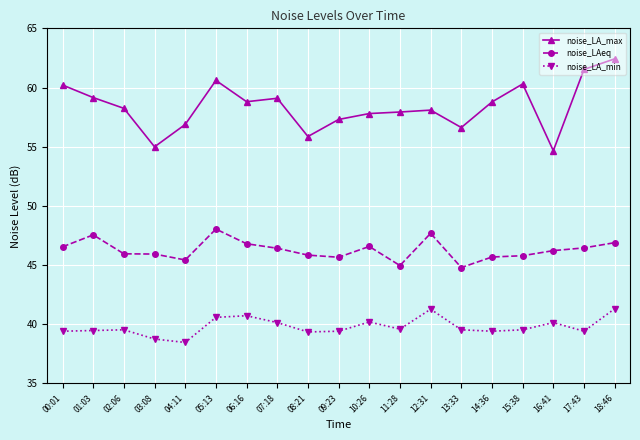

The noise_LA_min series shows 39.5 at 02:06. True or false?

True